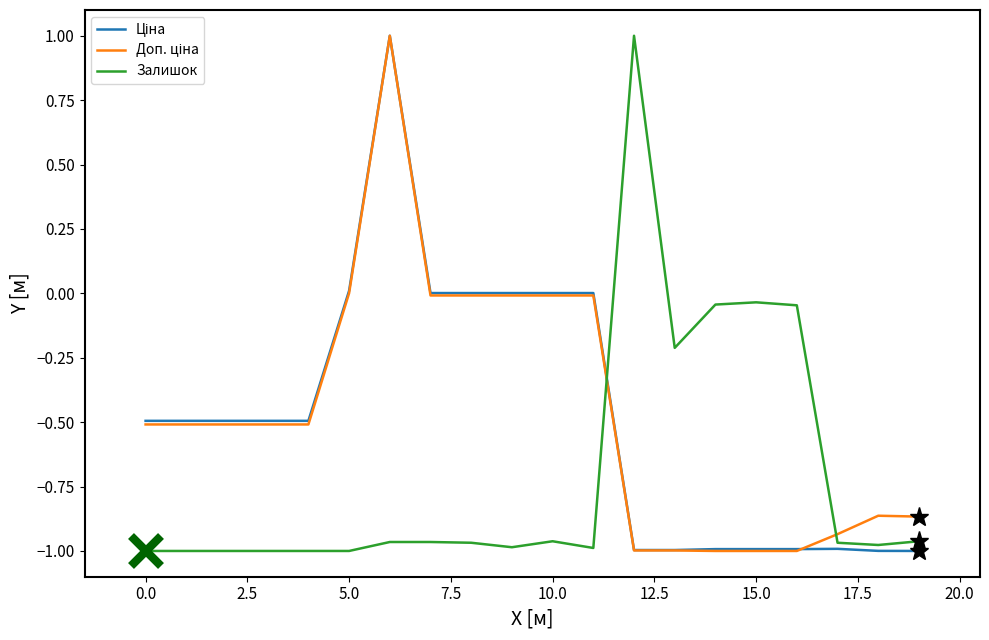

What is the maximum value shown in the chart?

1.0